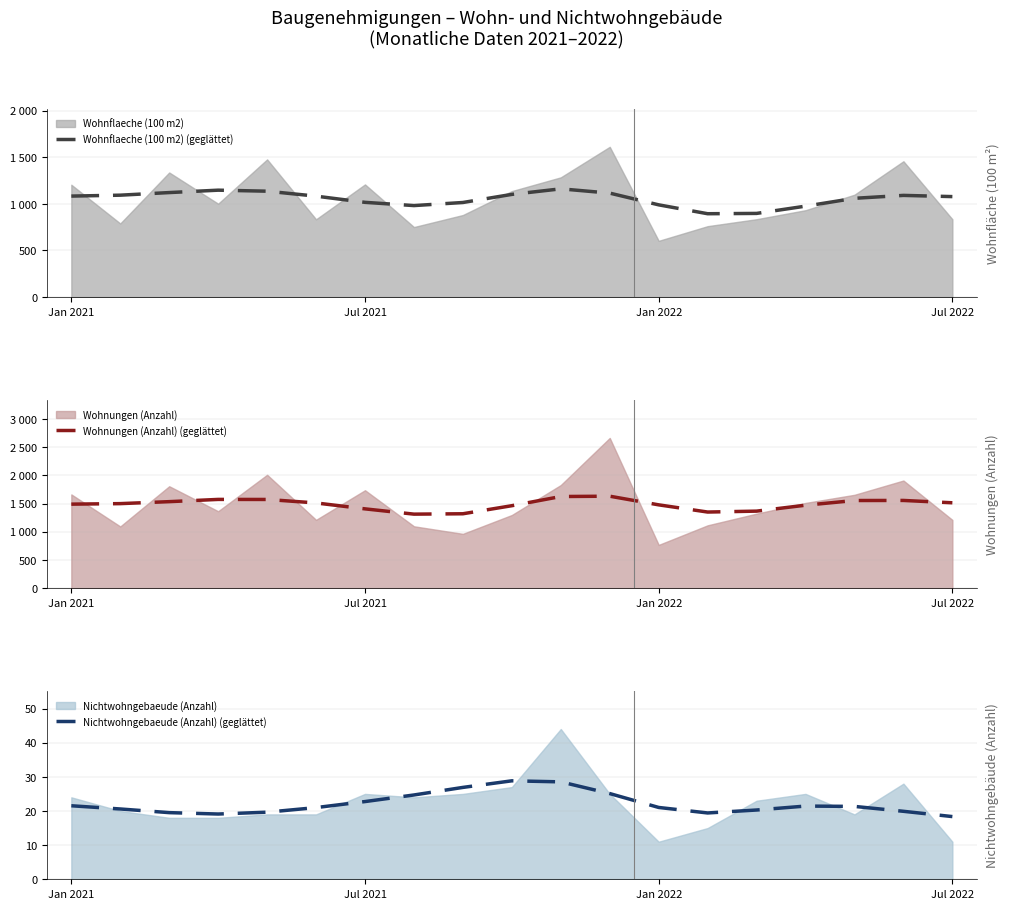

True or false: Nichtwohngebaeude (Anzahl) (geglättet) has a value of 13.4 at Jan 2021.

False